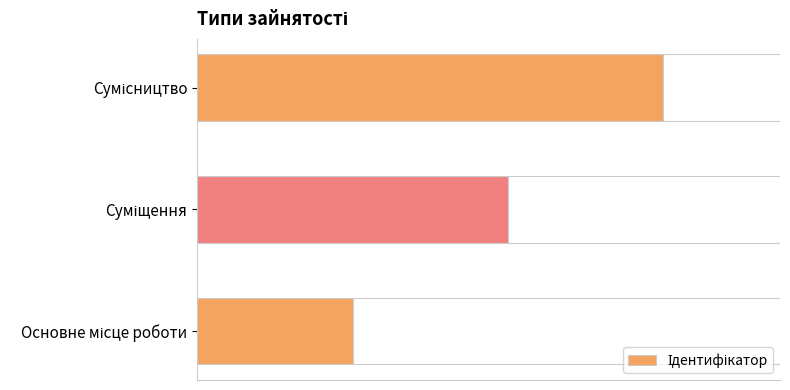

What is the sum of all values?

6